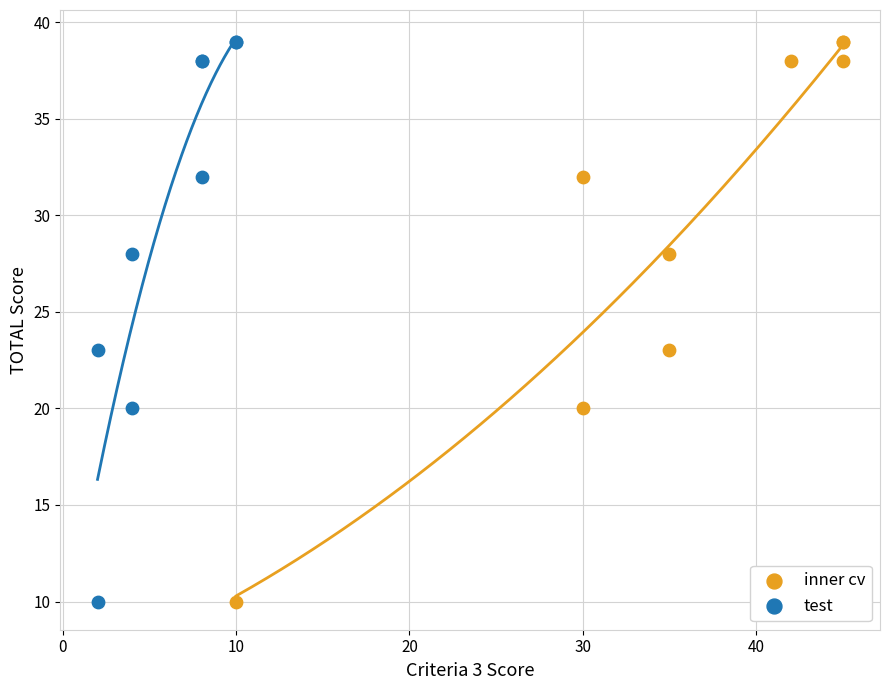

What are all the series names shown in the legend?

inner cv, test